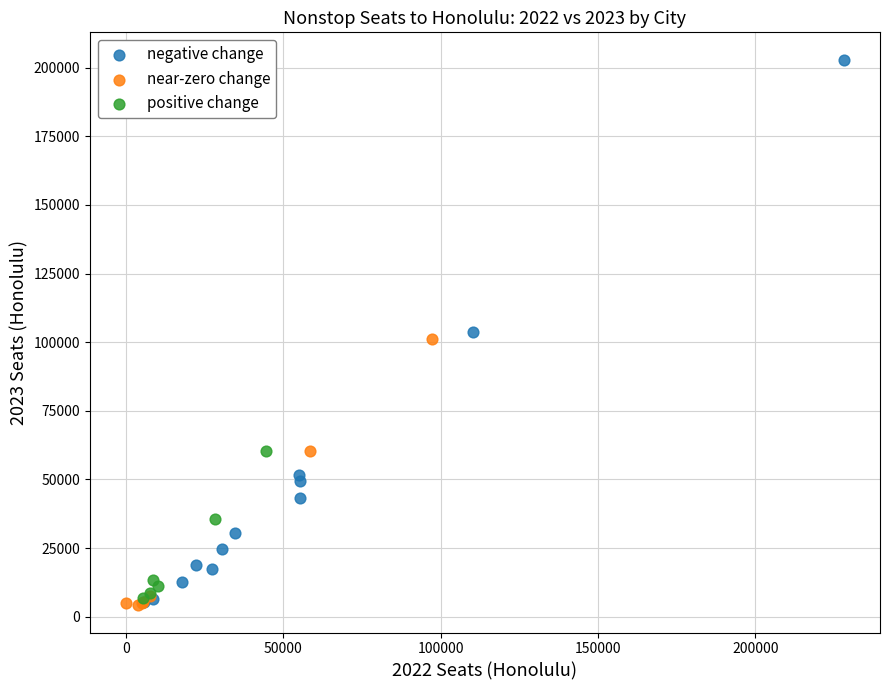

Which series has the largest Y range (max minus min)?

negative change